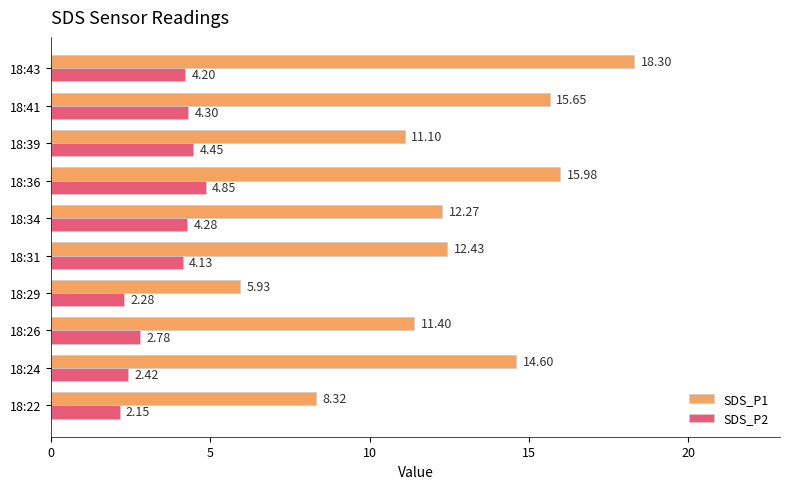

Which series has the largest total across all categories?

SDS_P1